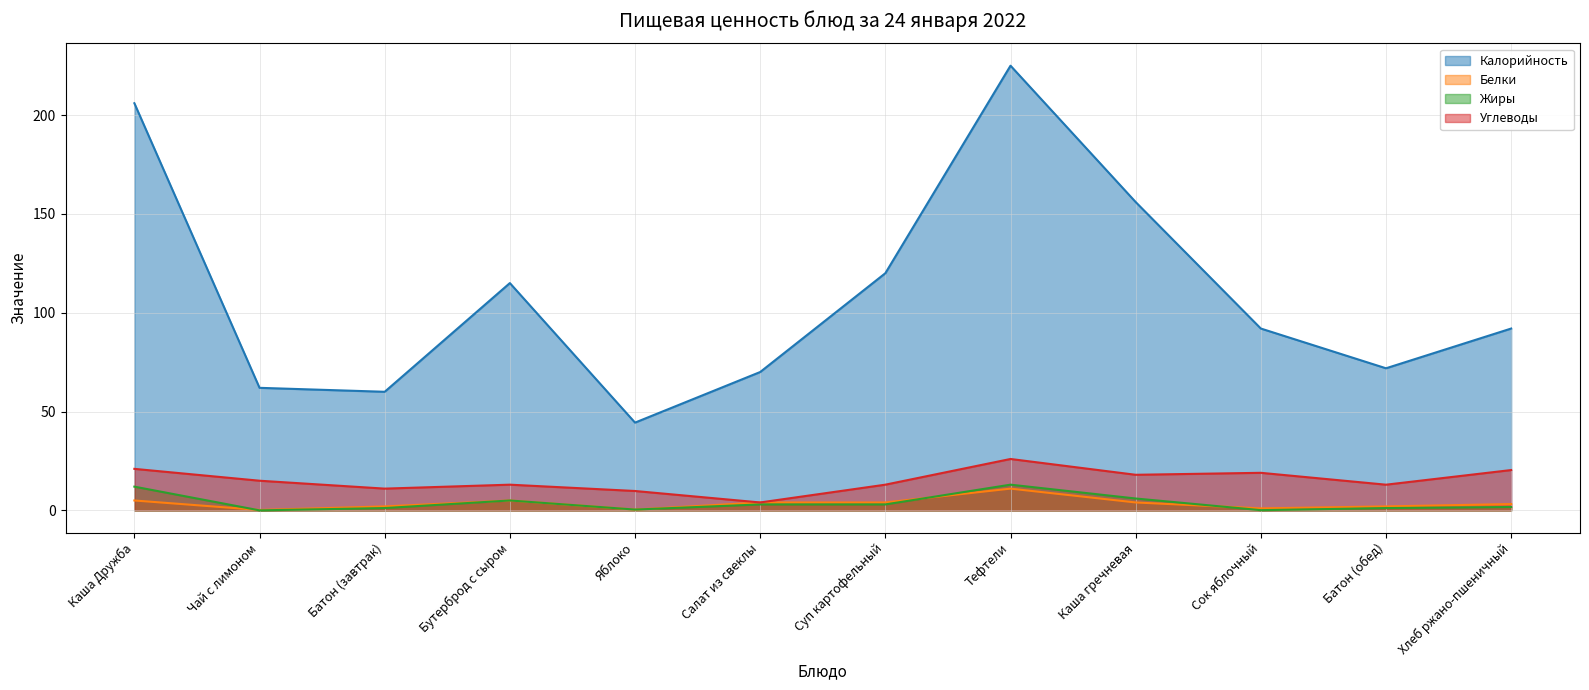

The value of Белки at Каша Дружба is 8.6. True or false?

False